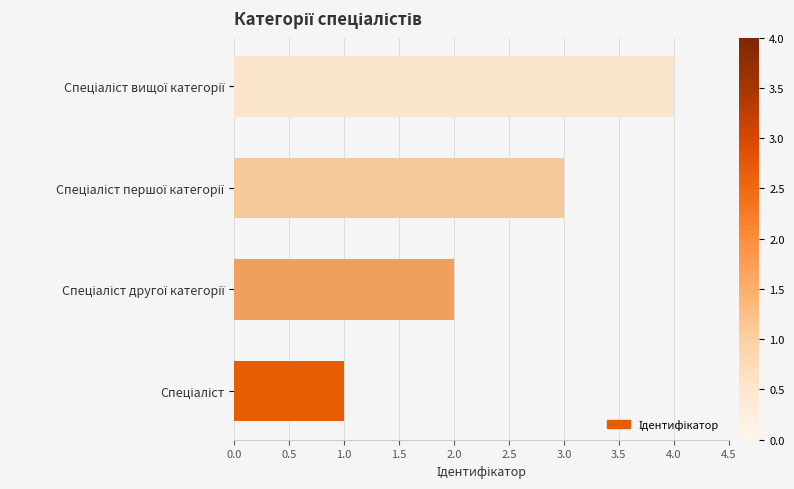

What is the maximum value shown in the chart?

4